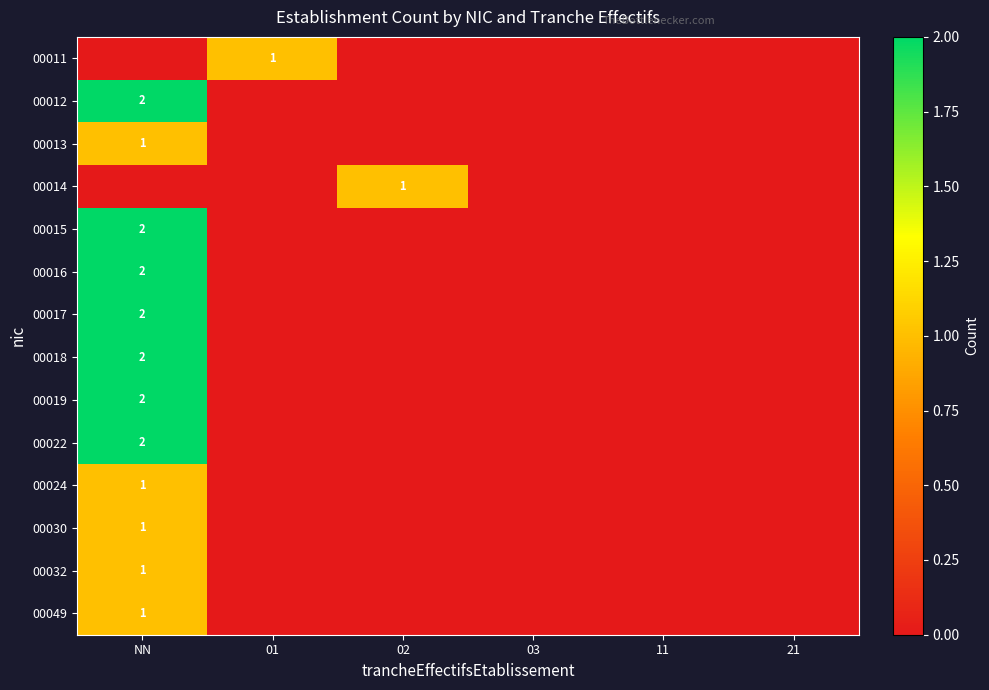

Which has a higher value, NN or 11?

NN